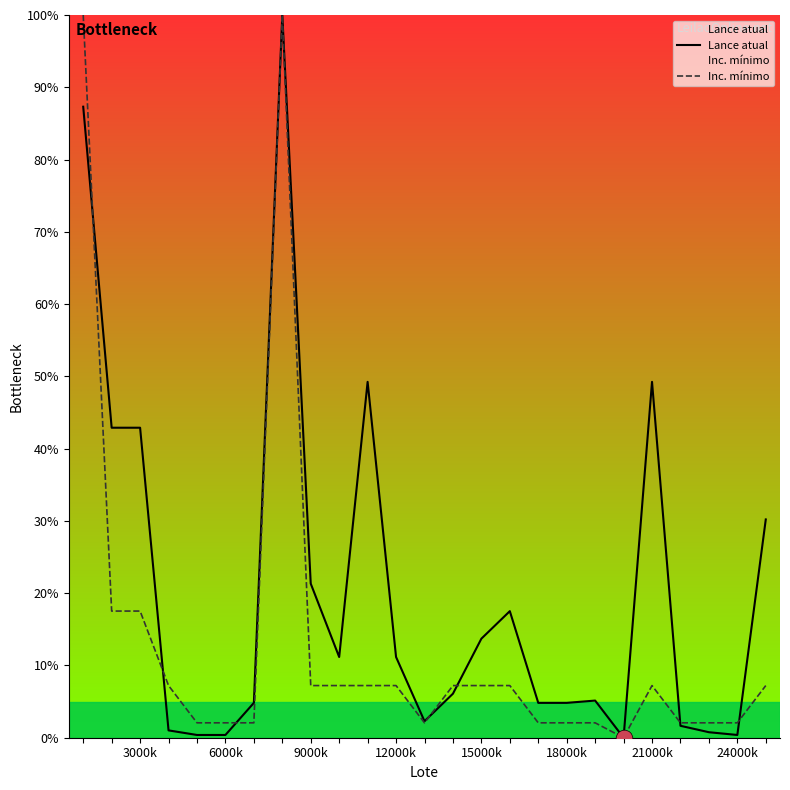

What is the difference between the highest and lowest values at 3000k?

25.4